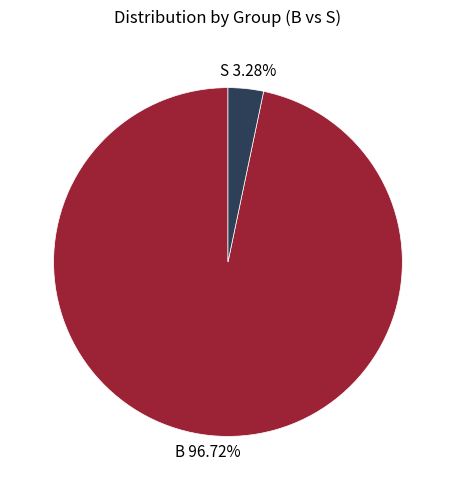

Is there a majority slice in this chart?

Yes